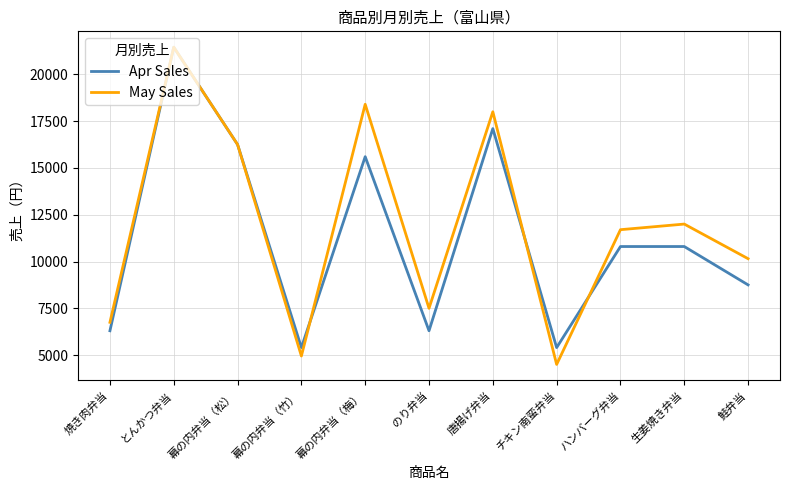

What are all the series names shown in the legend?

Apr Sales, May Sales